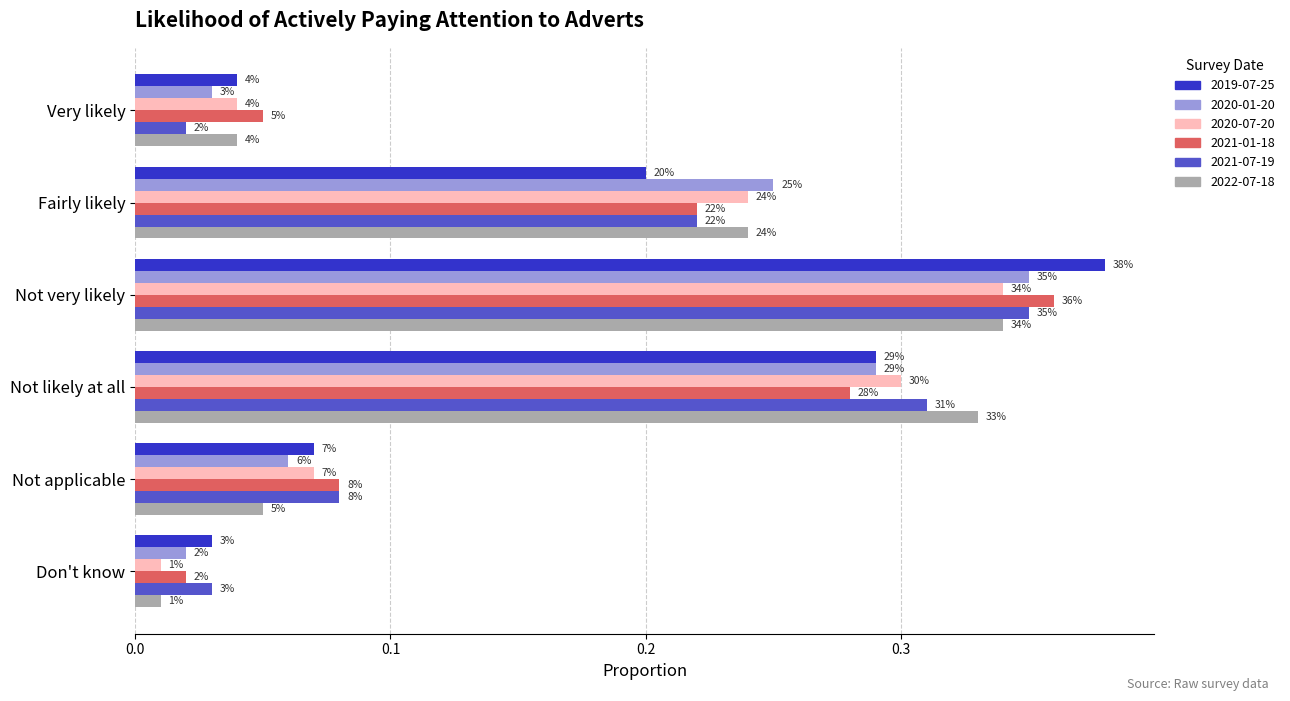

The 2020-07-20 series shows 0.4 at Fairly likely. True or false?

False